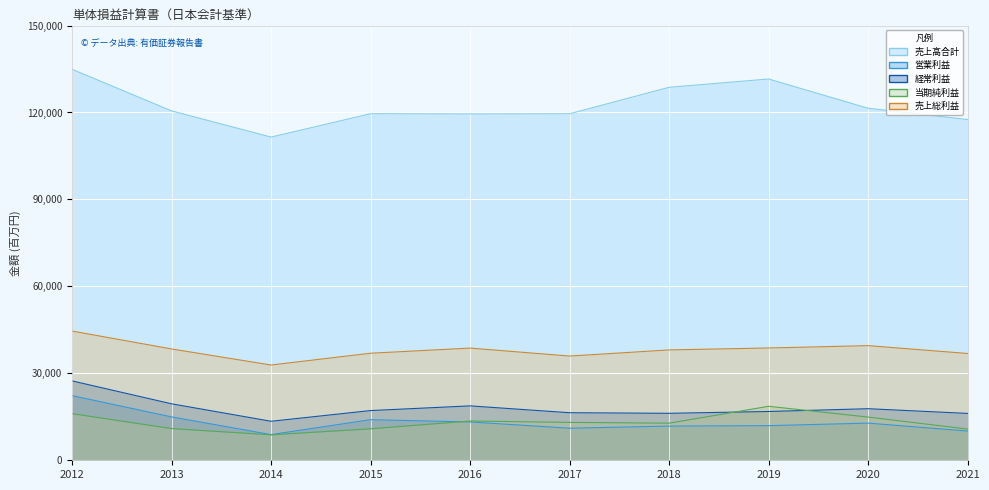

How many values in the 売上総利益 series exceed 38413?

4